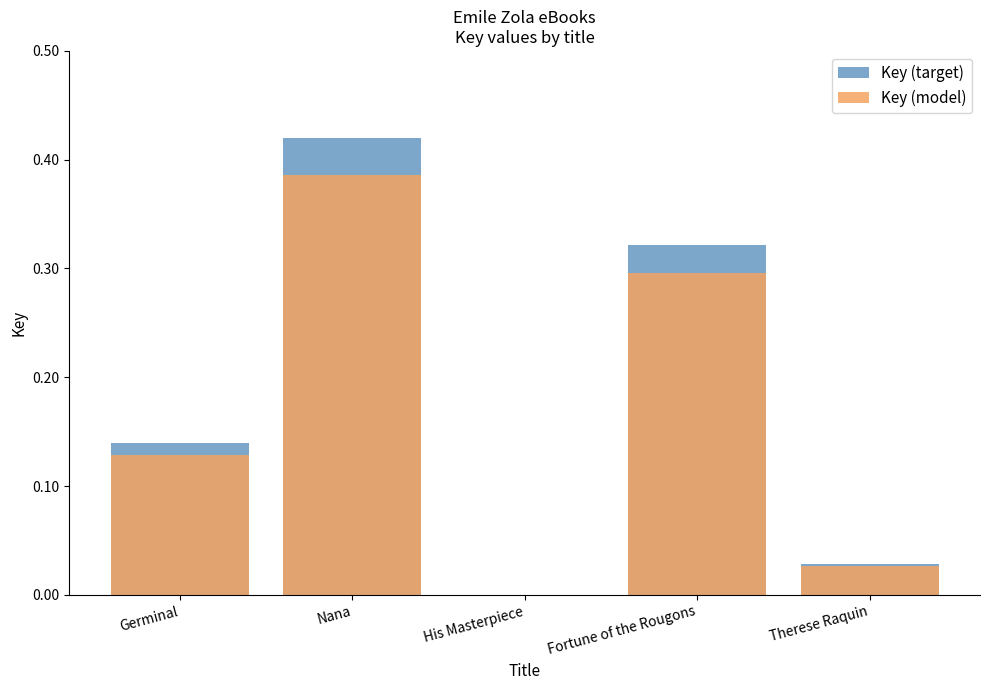

What is the difference between the maximum and minimum values in the Key (target) series?

0.4